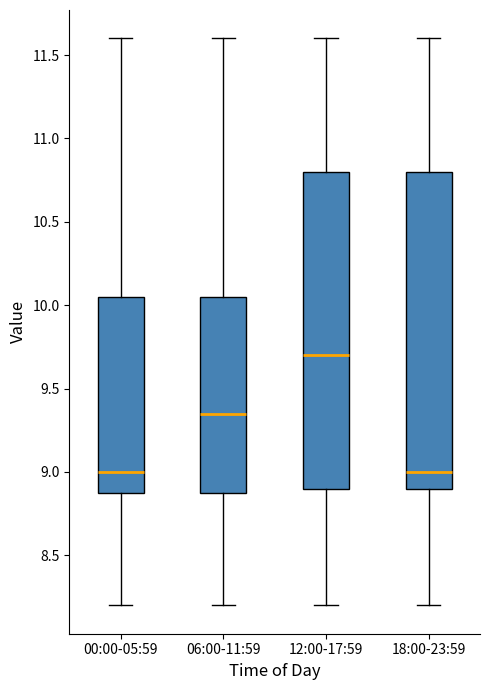

Where does the upper whisker of the box for 00:00-05:59 end on the y-axis? The values are not printed on the chart, so give them approximately, as read against the axis.

11.60